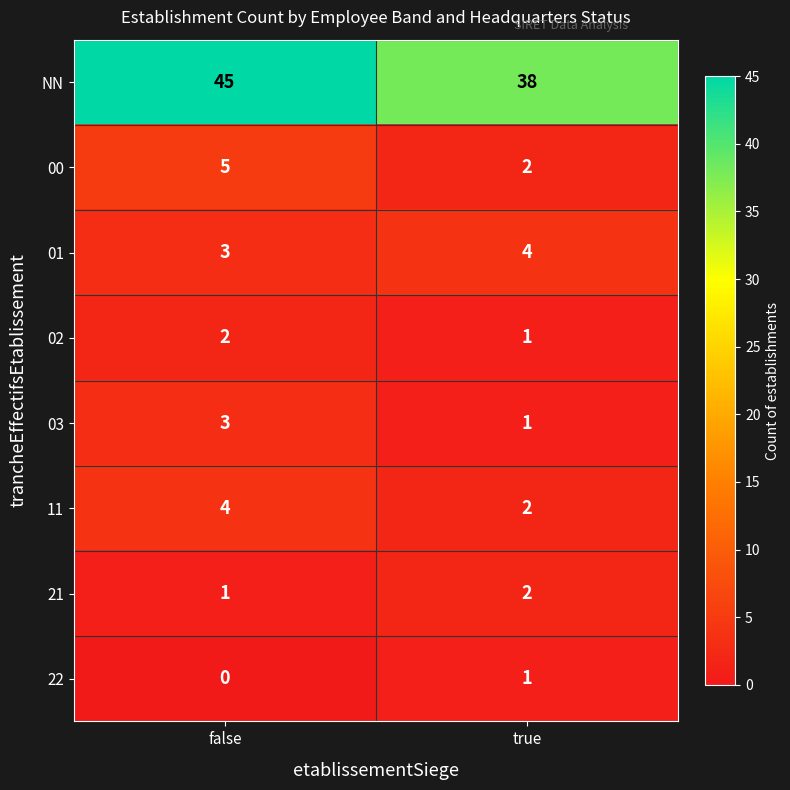

What is the difference between the 00 values at false and true?

3